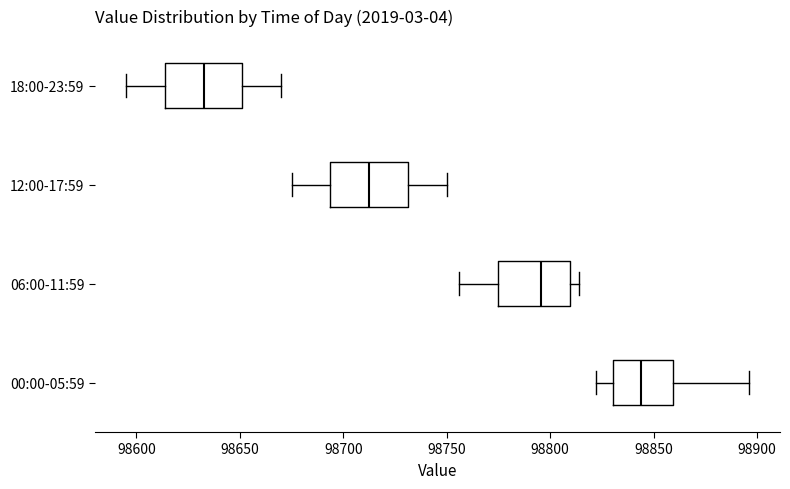

Which box has the furthest to the left median line?

18:00-23:59